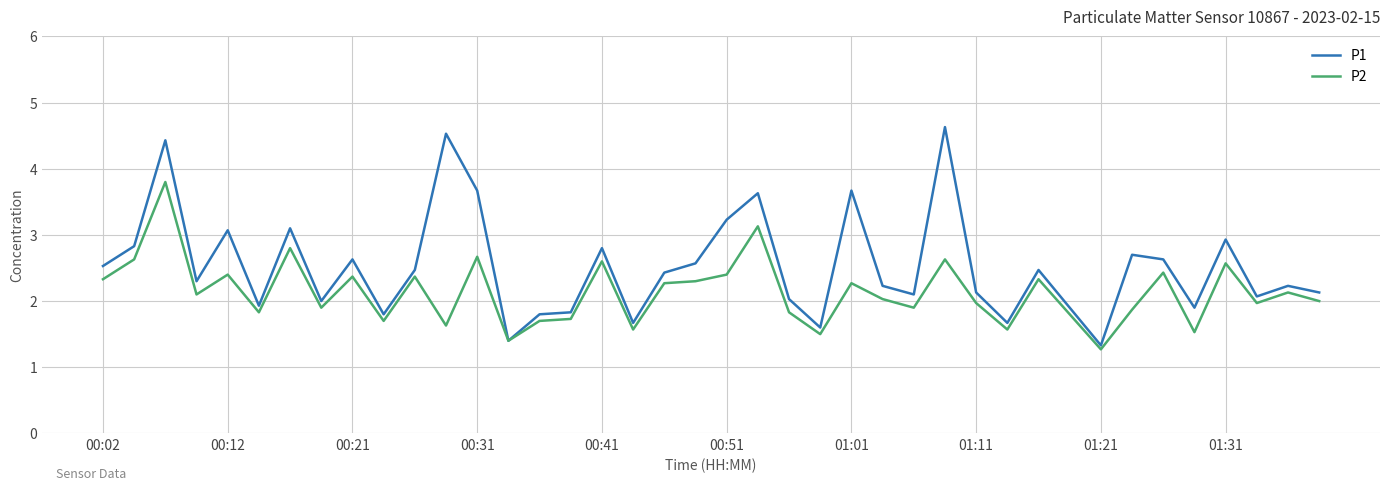

Which series has the widest spread of values?

P1